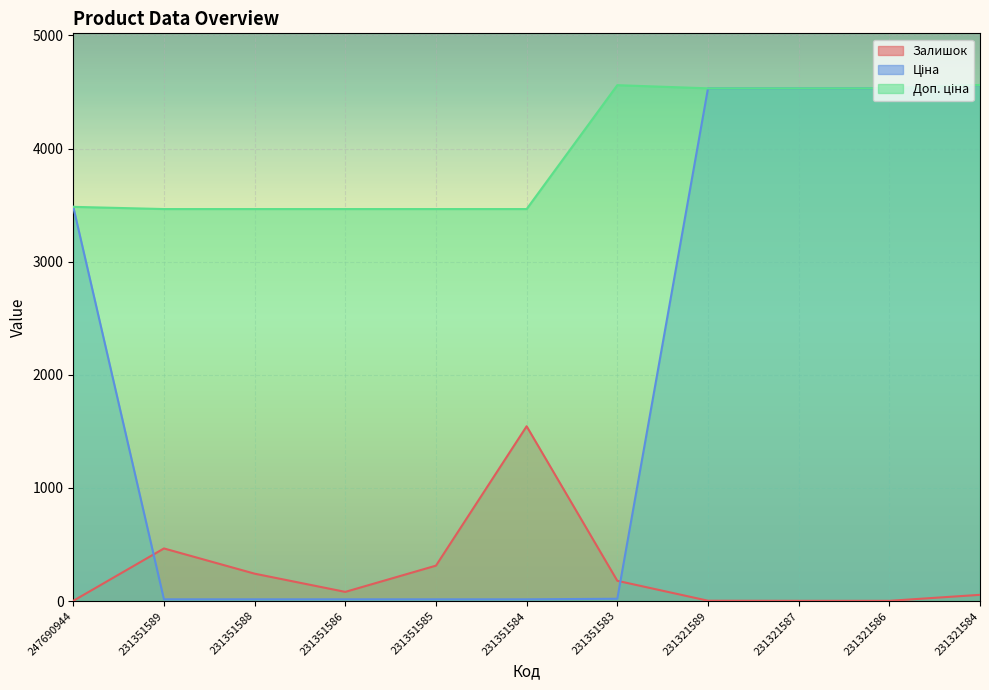

Reading right to left, extract all data points from this chart.

Залишок: 55.0	2.0	2.0	3.0	179.0	1545.0	313.0	81.0	242.0	465.0	2.0
Ціна: 4561.6	4531.8	4531.8	4531.8	20.3	15.4	15.4	15.4	15.4	15.4	3484.5
Доп. ціна: 4562.0	4532.0	4532.0	4532.0	4560.0	3465.0	3465.0	3465.0	3465.0	3465.0	3484.5